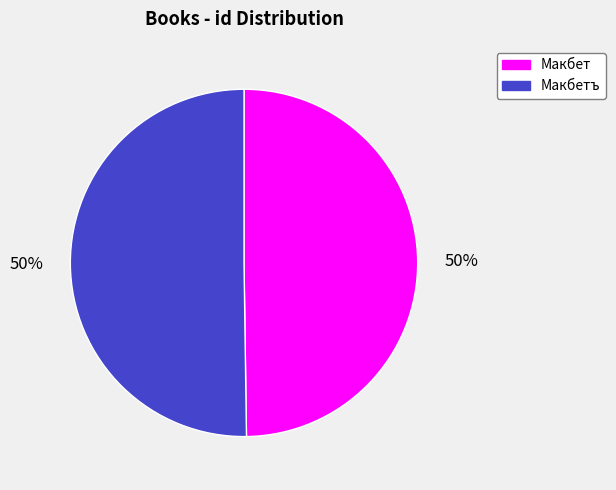

To the nearest percent, what is the average slice percentage?

50%